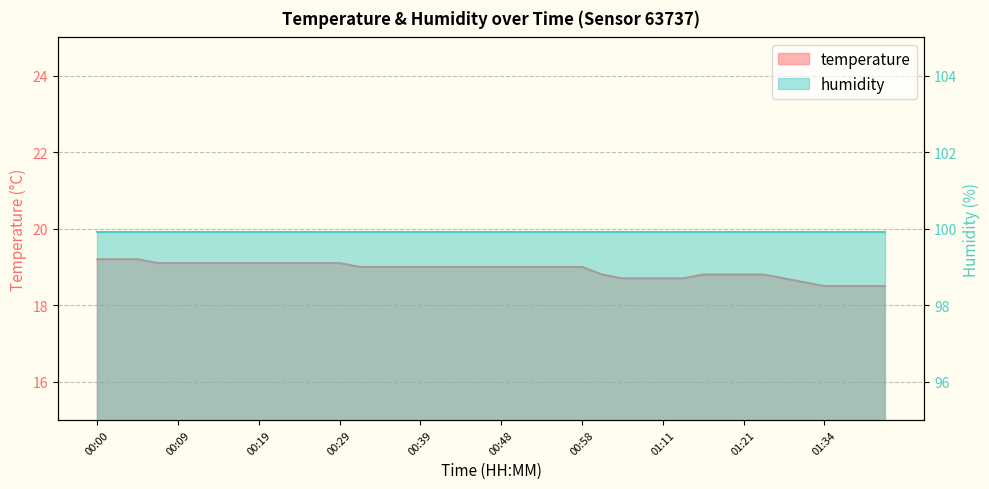

What is the label of the 33rd point from the left?

01:21